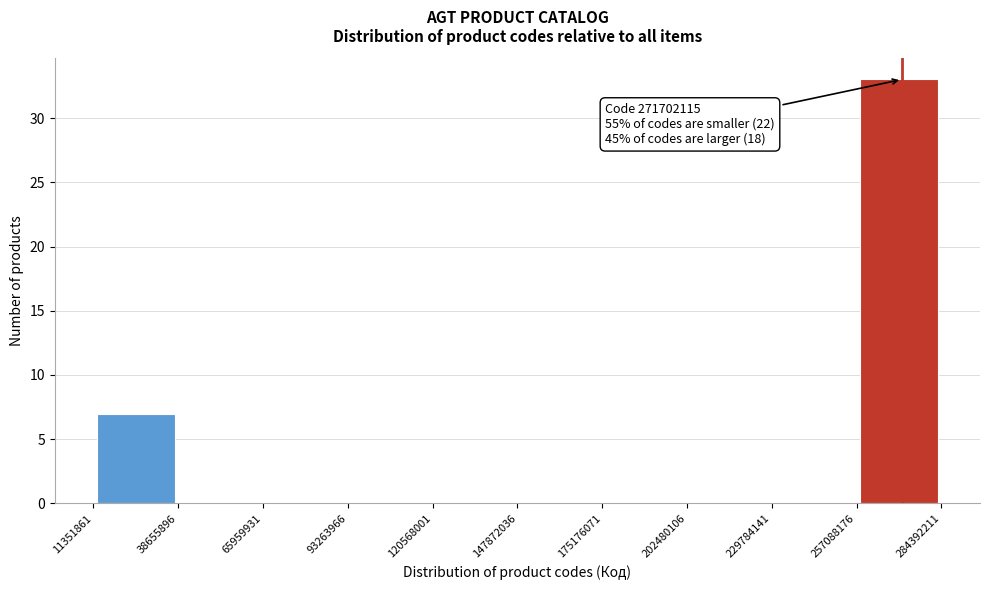

Over which range of the x-axis is the bar tallest?

257088176 to 284392211